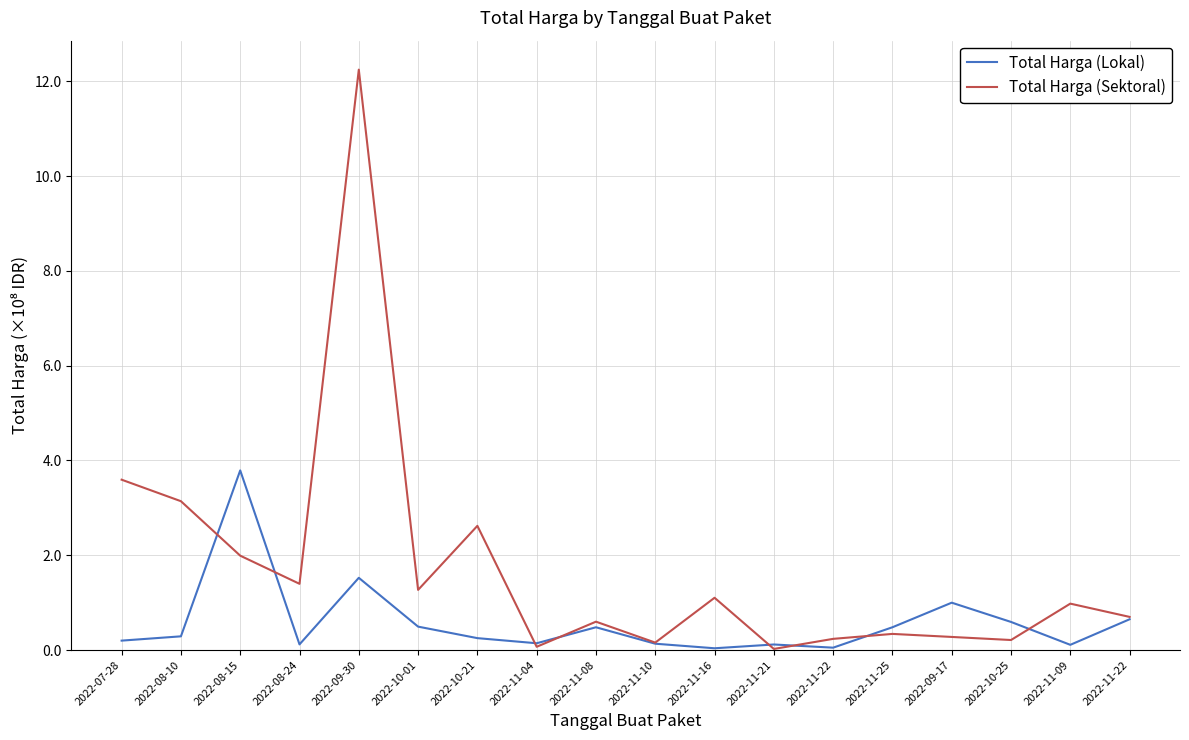

How many lines are shown in the chart?

2